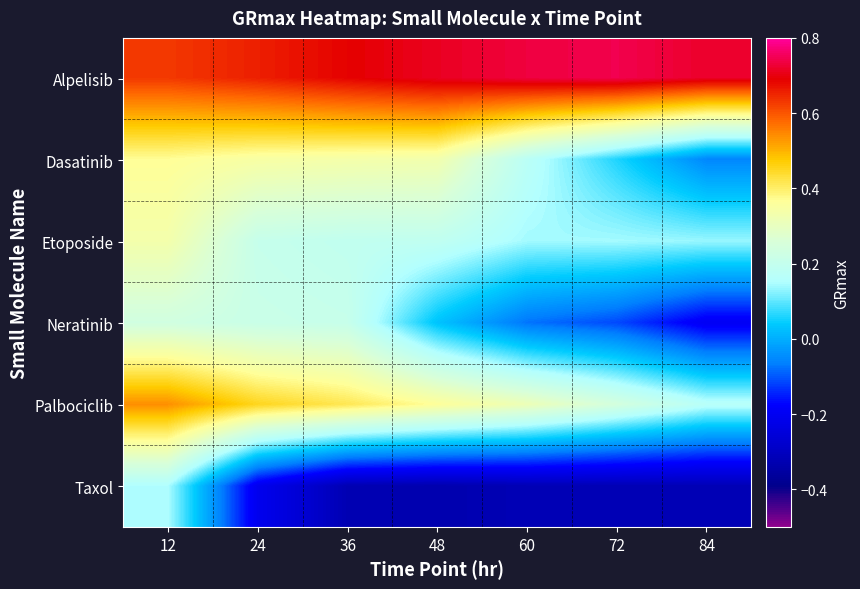

Reading left to right, what are all the values shown in this chart?

Alpelisib: 12=0.6	24=0.7	36=0.7	48=0.7	60=0.7	72=0.7	84=0.7
Dasatinib: 12=0.4	24=0.3	36=0.3	48=0.3	60=0.2	72=0.1	84=-0.1
Etoposide: 12=0.3	24=0.2	36=0.2	48=0.2	60=0.1	72=0.1	84=0.1
Neratinib: 12=0.2	24=0.2	36=0.2	48=0.0	60=-0.1	72=-0.1	84=-0.2
Palbociclib: 12=0.5	24=0.5	36=0.4	48=0.4	60=0.3	72=0.2	84=0.2
Taxol: 12=0.1	24=-0.2	36=-0.3	48=-0.3	60=-0.3	72=-0.3	84=-0.3